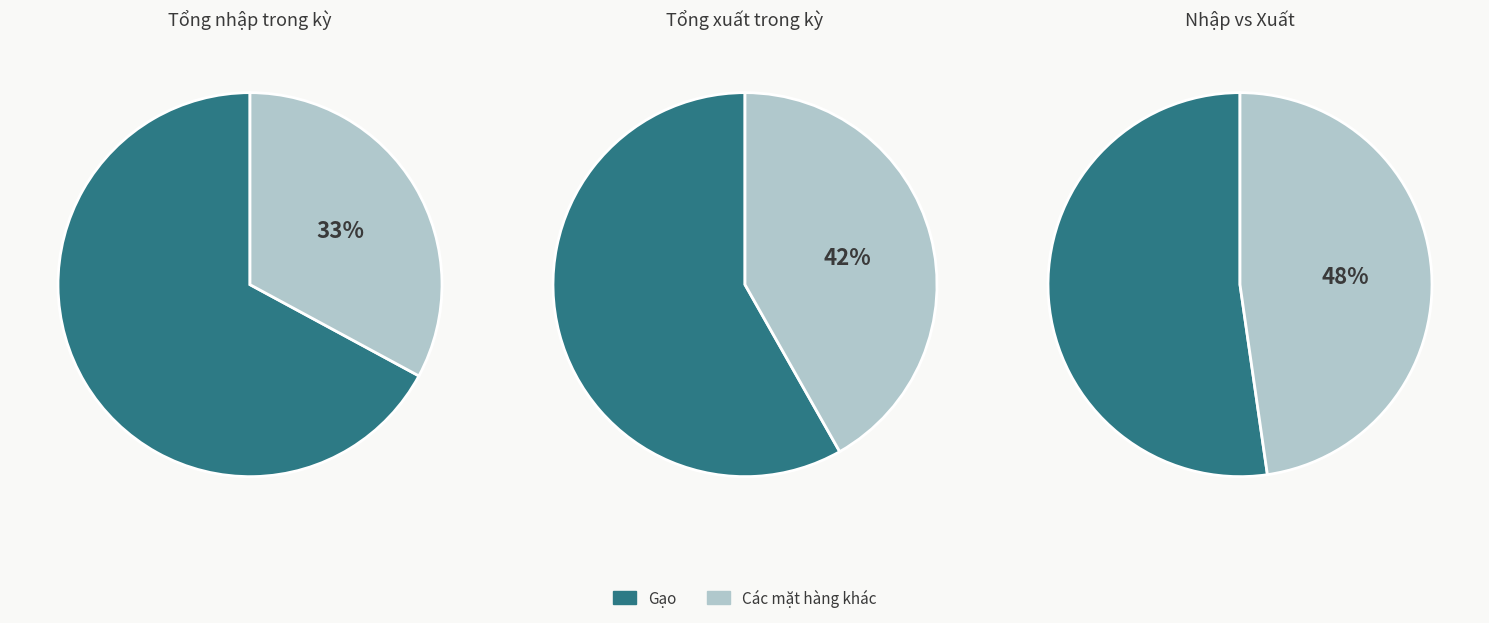

Is it true that Gối trẻ em is 7% of the pie?

False